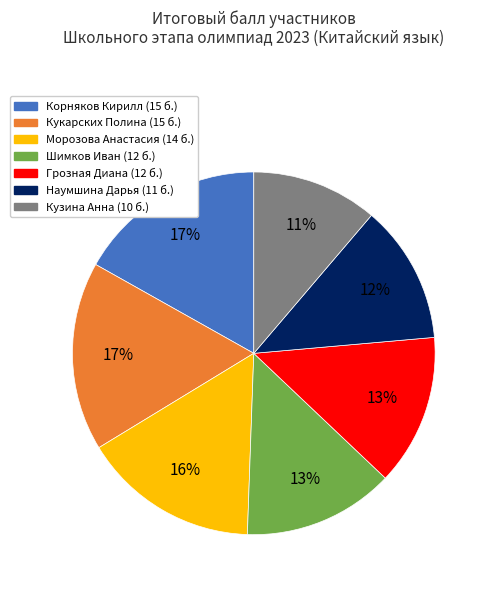

How many segments does this pie chart have?

7